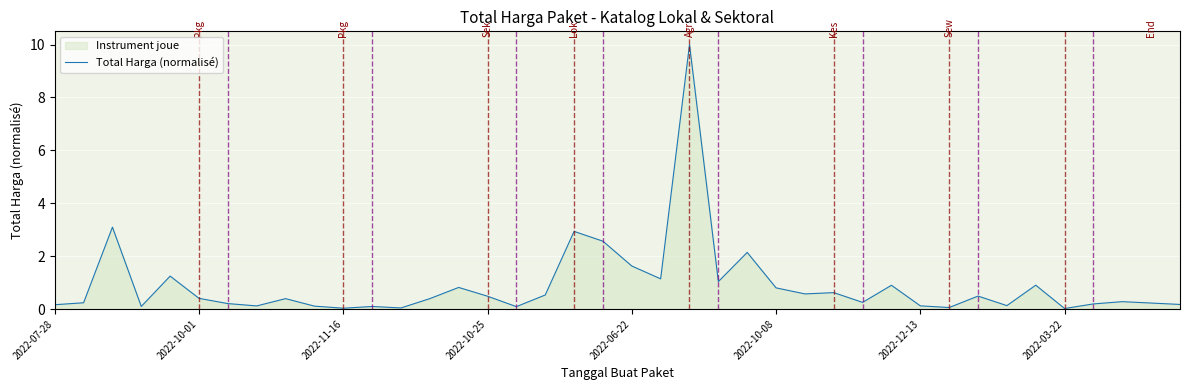

What is the maximum value shown in the chart?

10.0